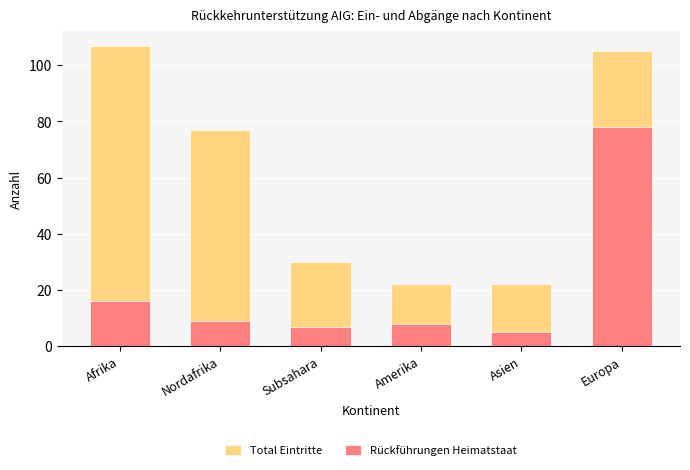

Which has a higher value, Afrika or Subsahara?

Afrika